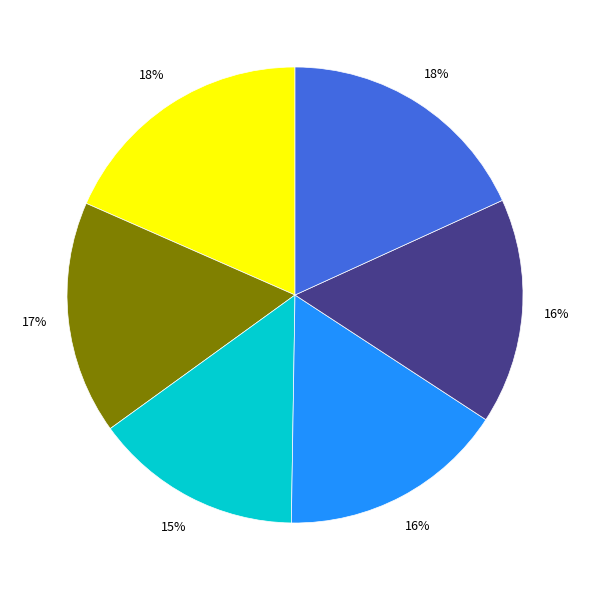

Count the number of slices in the pie.

6